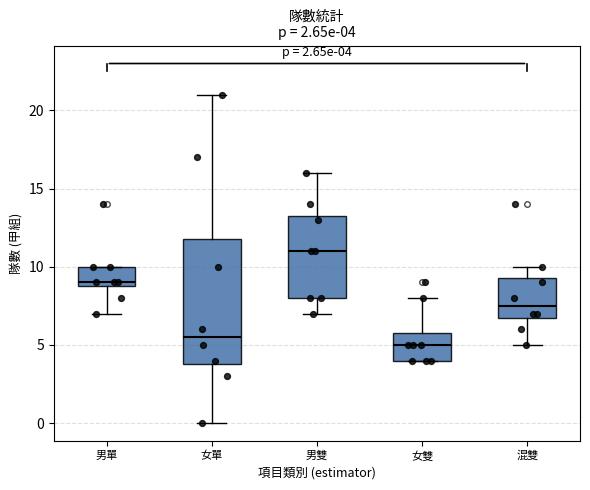

Which box's median line is the highest?

男雙